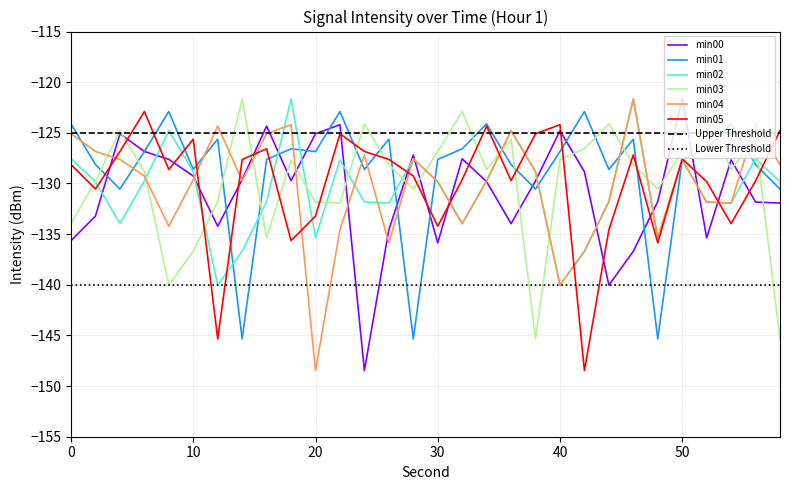

True or false: min04 has a value of -194.0 at 30.

False